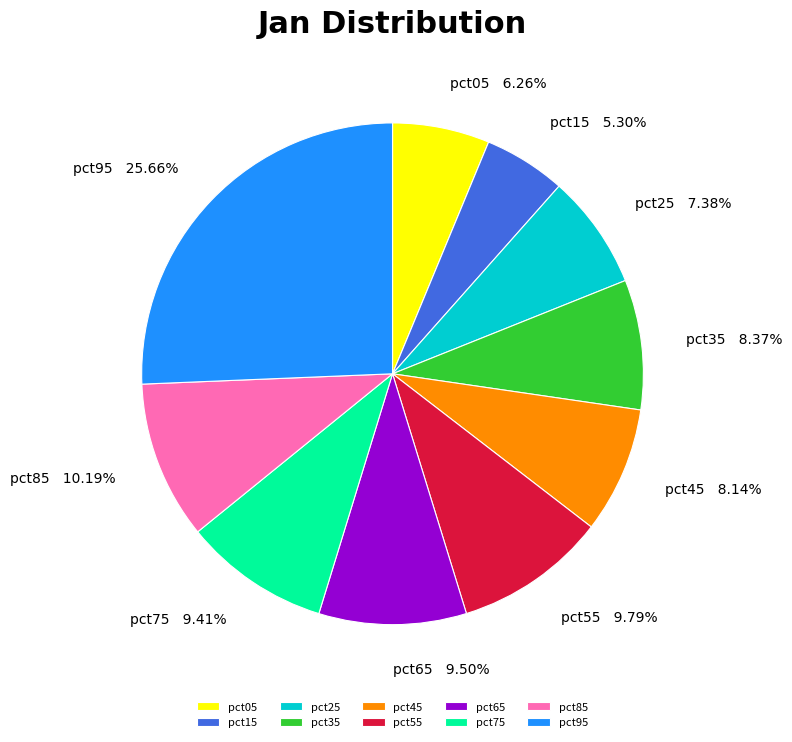

How many segments does this pie chart have?

10